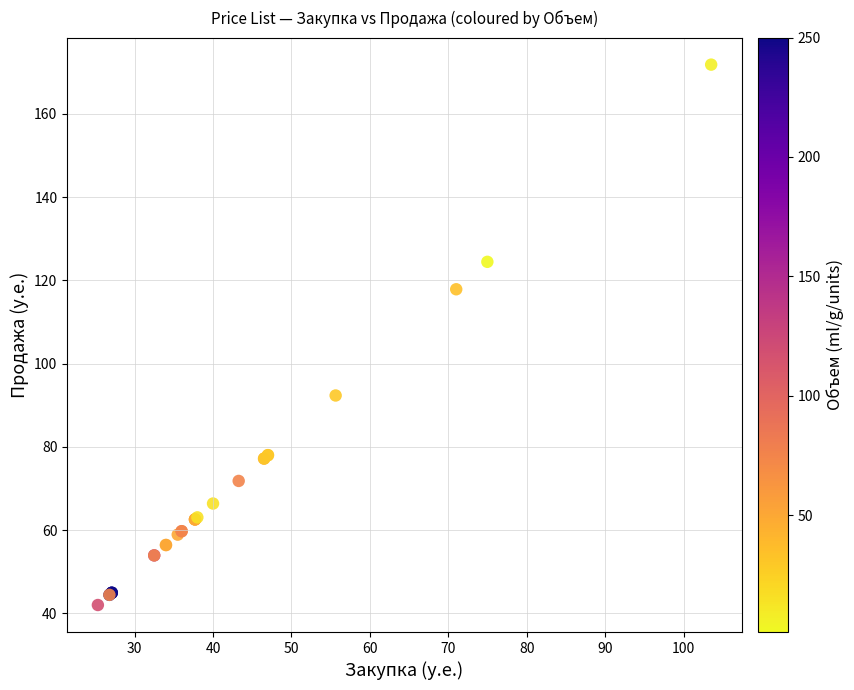

What Y value in the scatter plot is closest to 106?

117.9